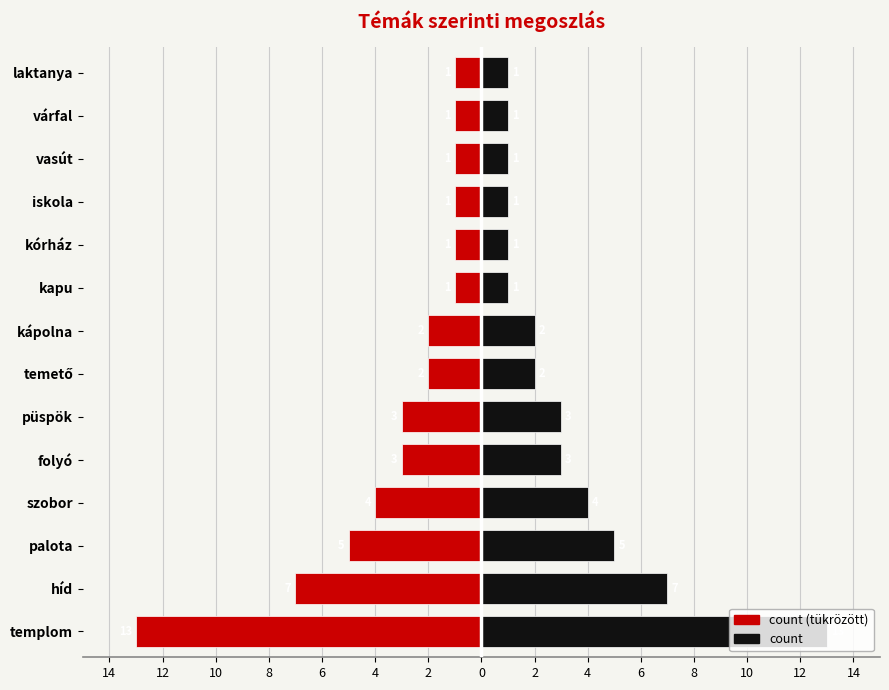

Is it true that count (left) equals -2 at temető?

True